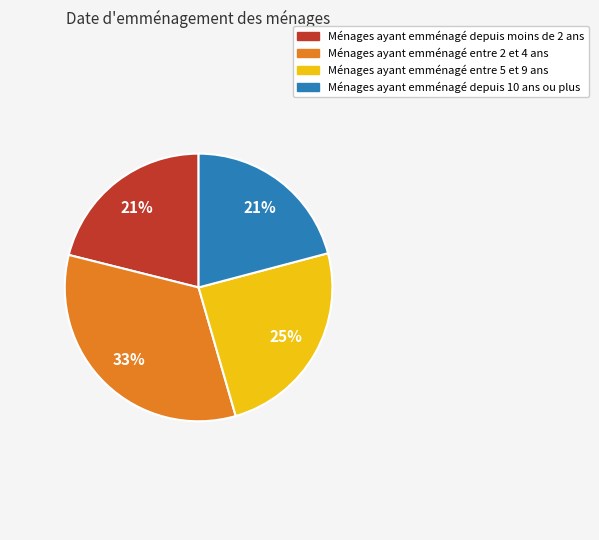

How many segments does this pie chart have?

4